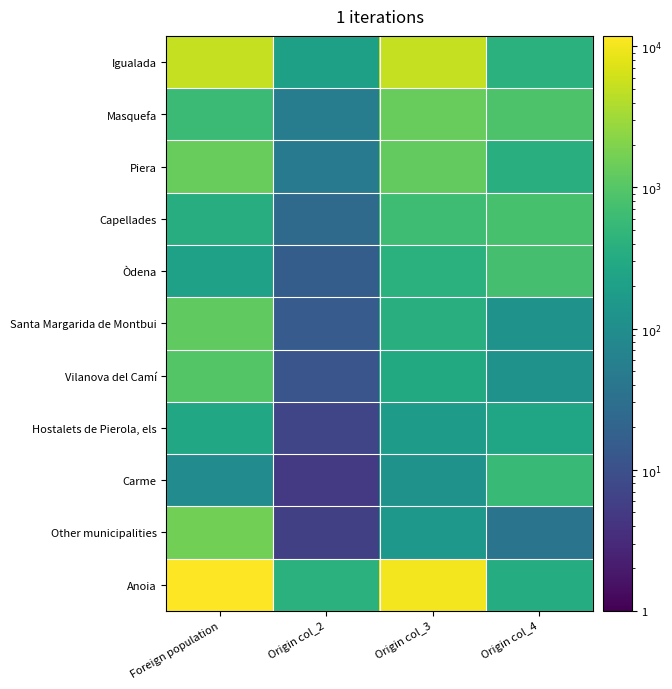

At which category is the sum across all series the highest?

Foreign population